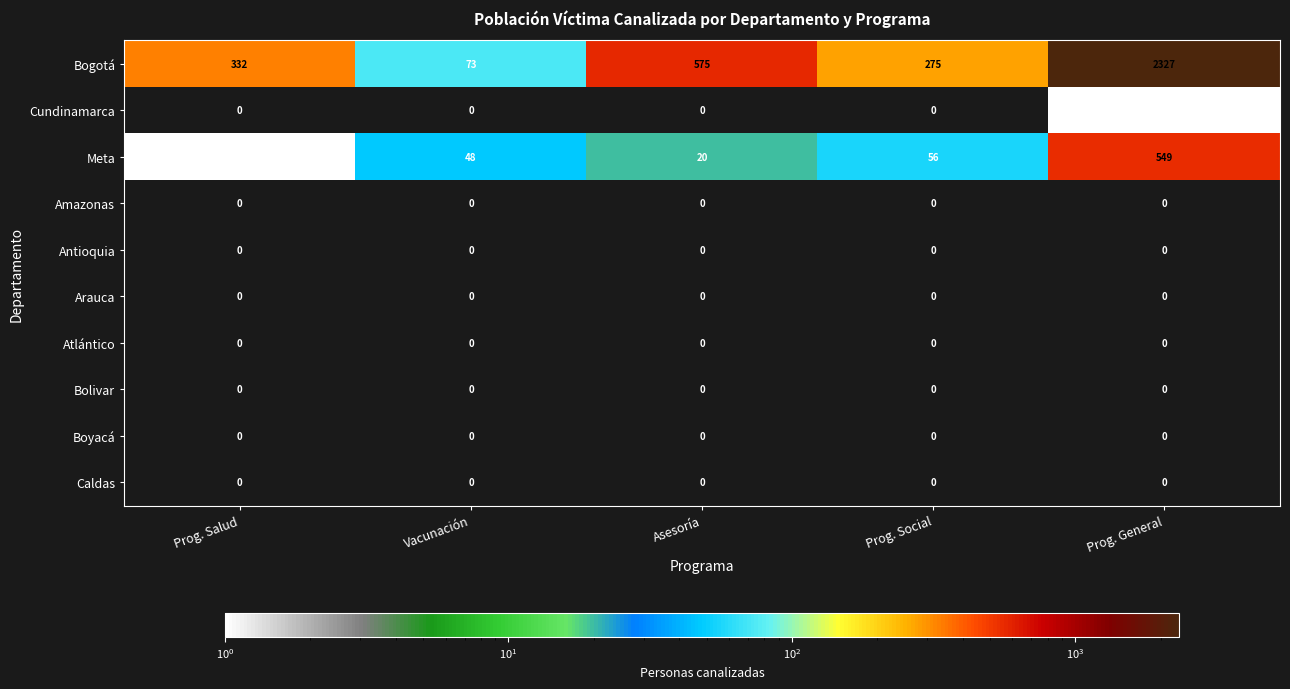

At which category is the sum across all series the highest?

Prog. General